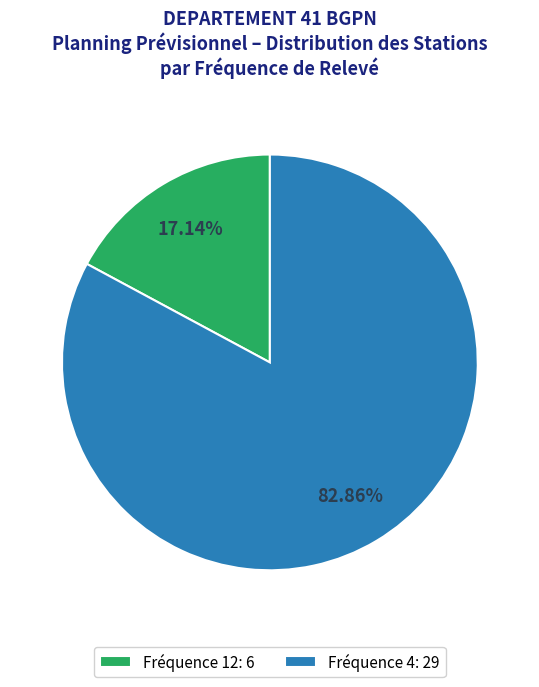

Combined, do Fréquence 12: 6 and Fréquence 4: 29 account for over 50%?

Yes